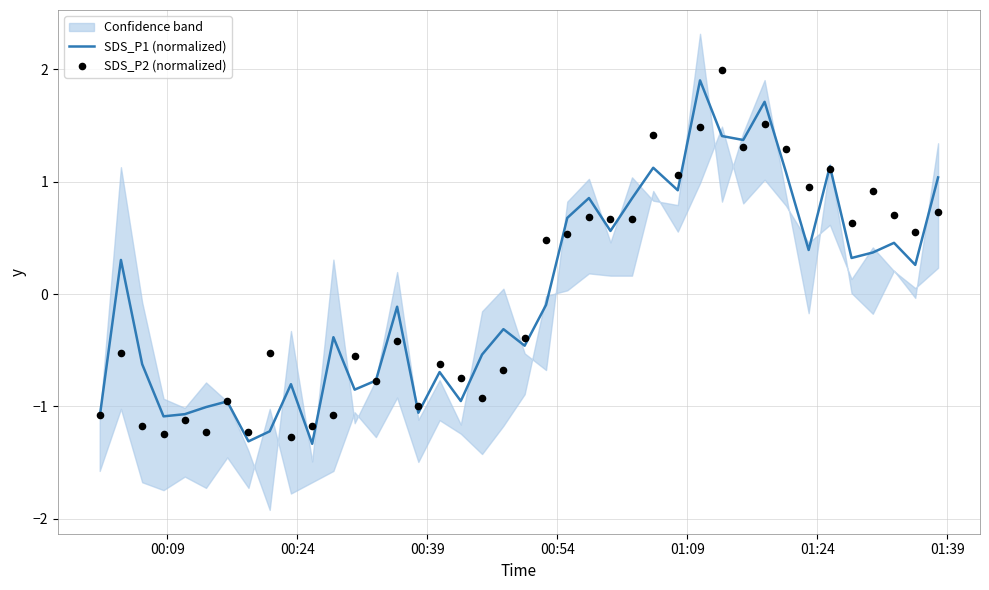

Which series has the largest total across all categories?

SDS_P1 (normalized)